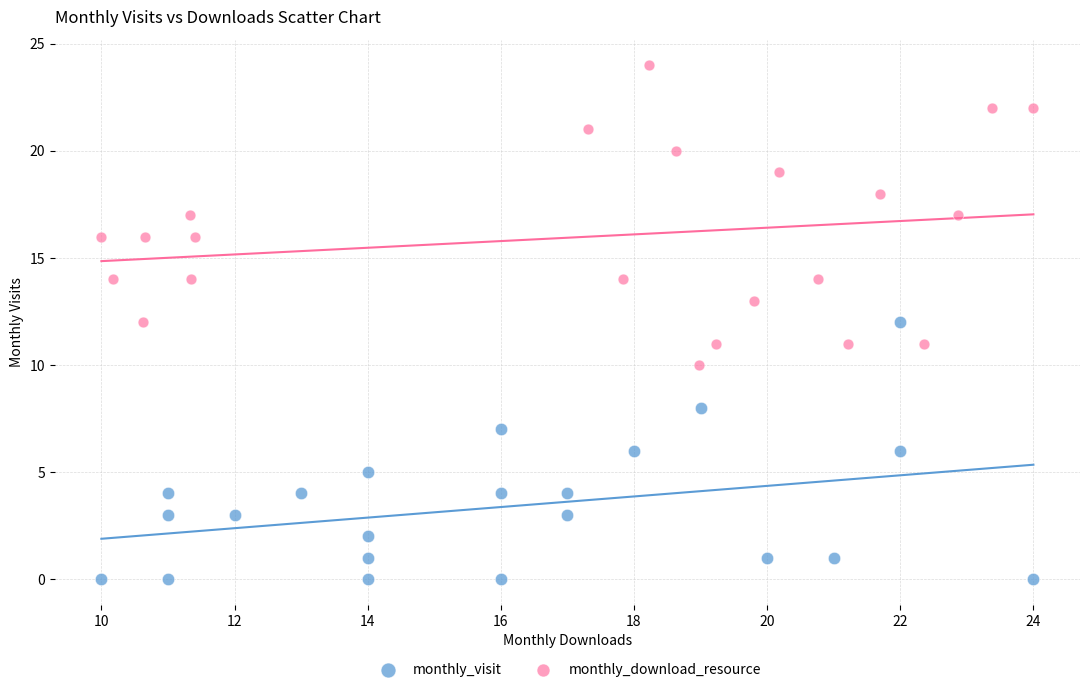

Which series contains the highest Y value?

monthly_download_resource